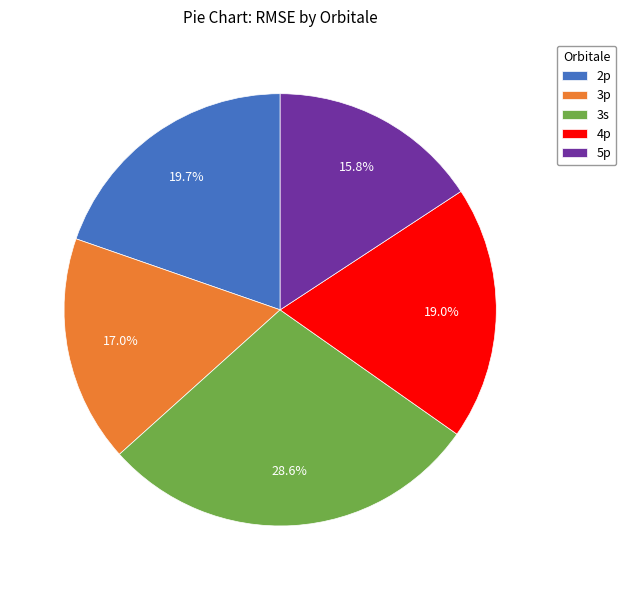

How many segments does this pie chart have?

5